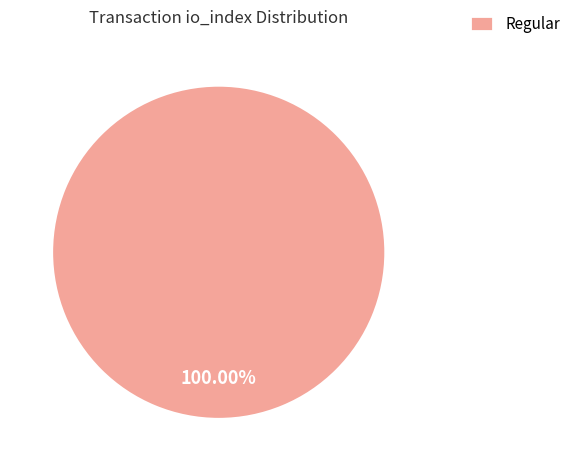

Rank the categories by value from highest to lowest.

Regular